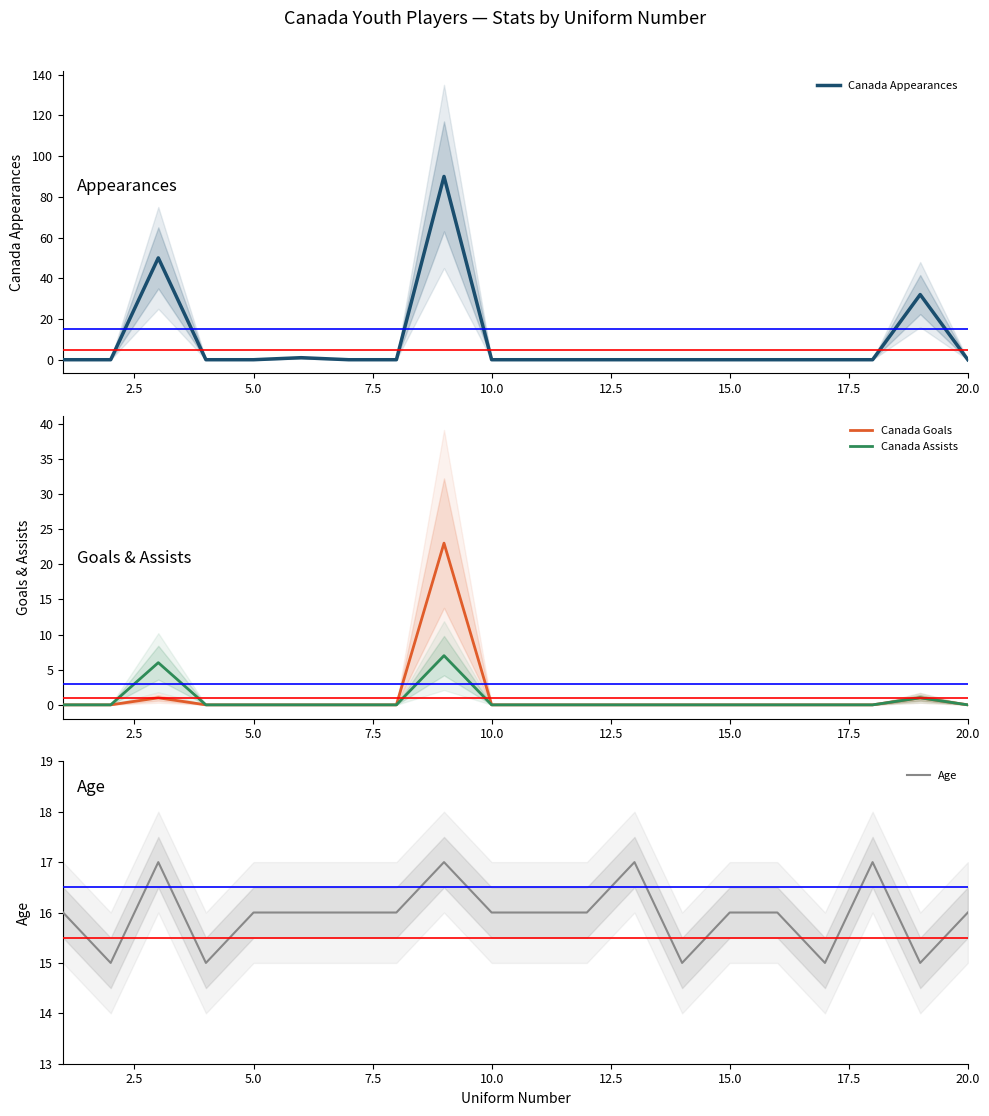

Reading right to left, extract all data points from this chart.

Canada Appearances: 0	32	0	0	0	0	0	0	0	0	0	90	0	0	1	0	0	50	0	0
Canada Goals: 0	1	0	0	0	0	0	0	0	0	0	23	0	0	0	0	0	1	0	0
Canada Assists: 0	1	0	0	0	0	0	0	0	0	0	7	0	0	0	0	0	6	0	0
Age: 16	15	17	15	16	16	15	17	16	16	16	17	16	16	16	16	15	17	15	16